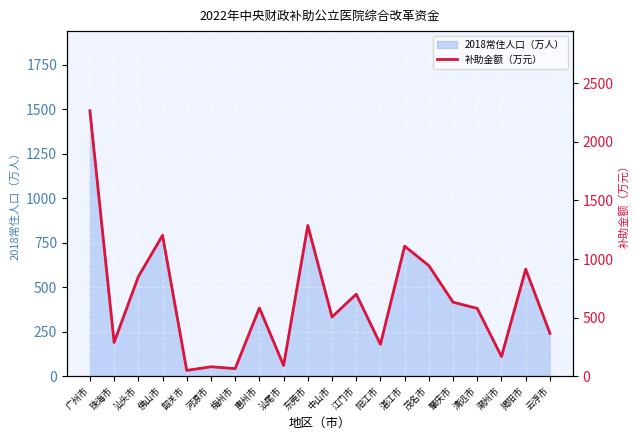

What is the label of the 20th point from the left?

云浮市